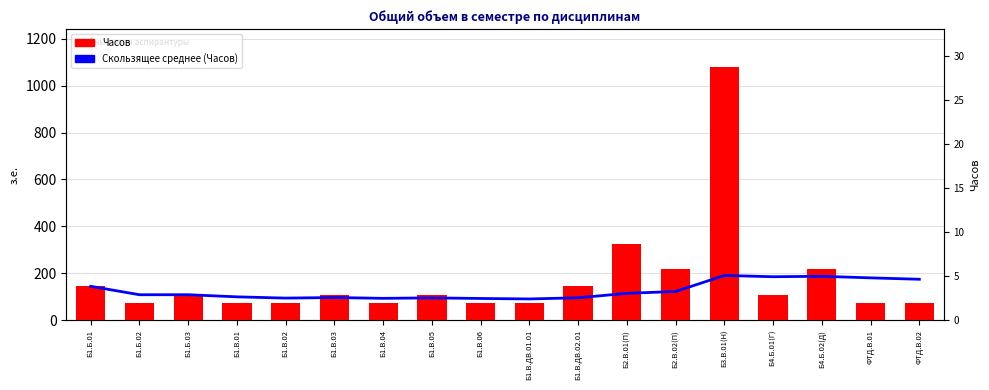

What is the minimum value shown in the chart?

72.0